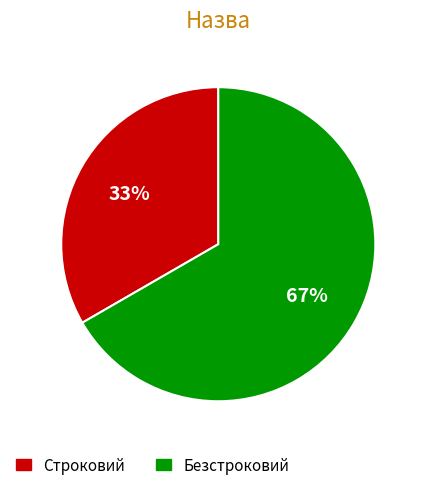

Count the number of slices in the pie.

2